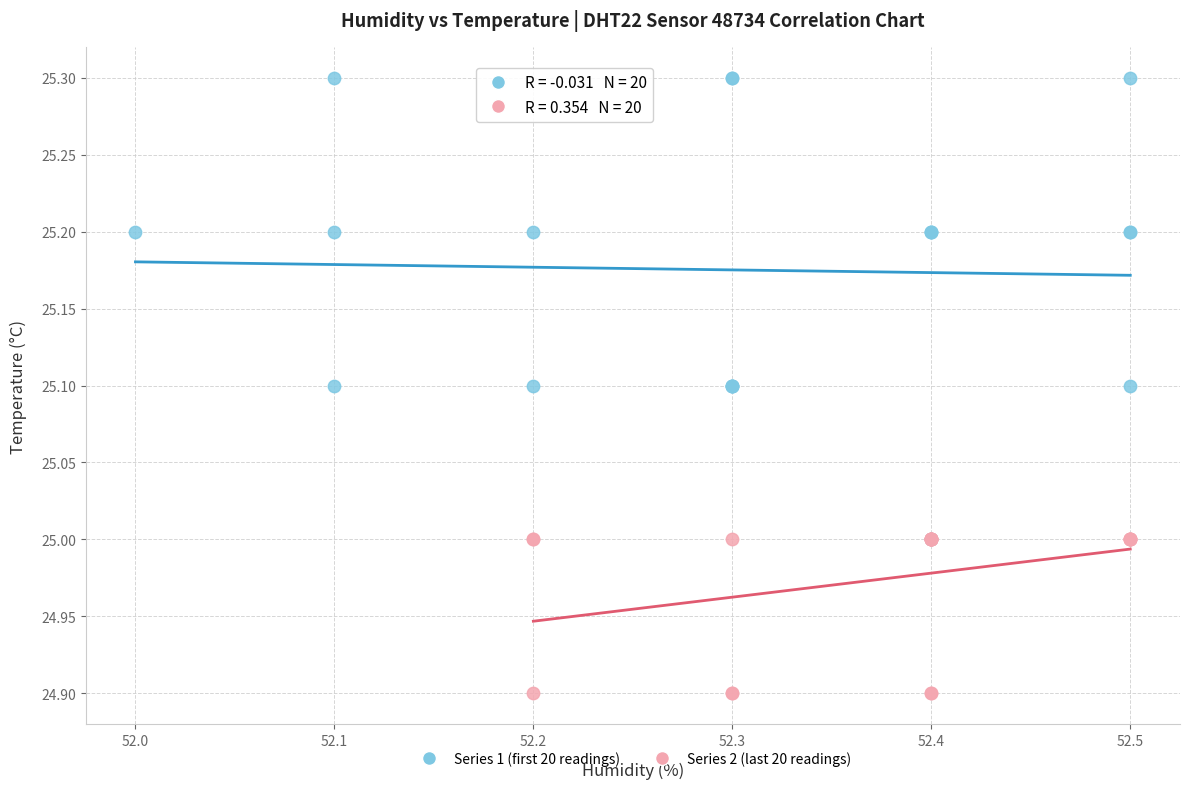

Which series has the largest Y range (max minus min)?

Series 1 (first 20 readings)